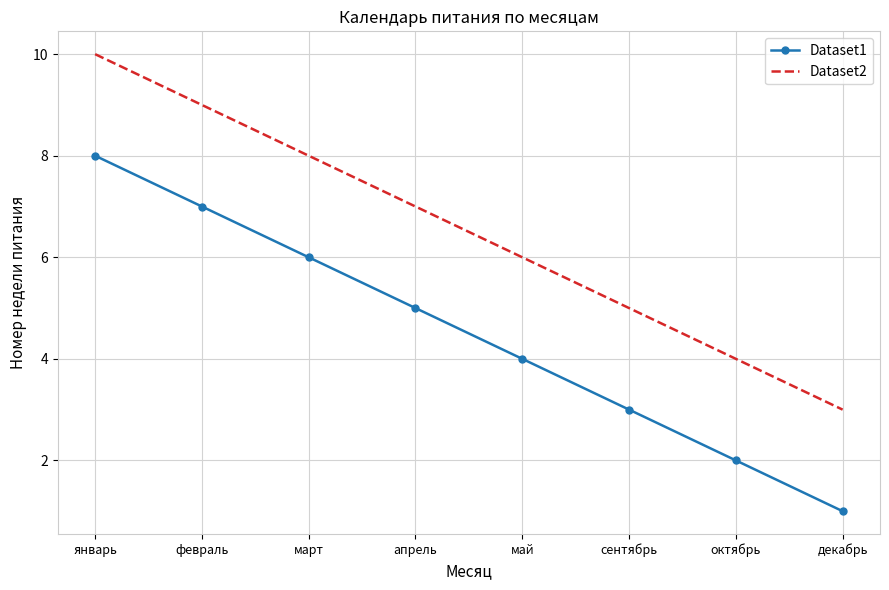

Reading left to right, extract all data points from this chart.

Dataset1: 8	7	6	5	4	3	2	1
Dataset2: 10	9	8	7	6	5	4	3